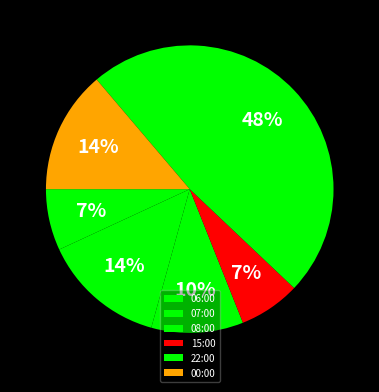

Is the sum of 00:00 and 08:00 greater than half?

No